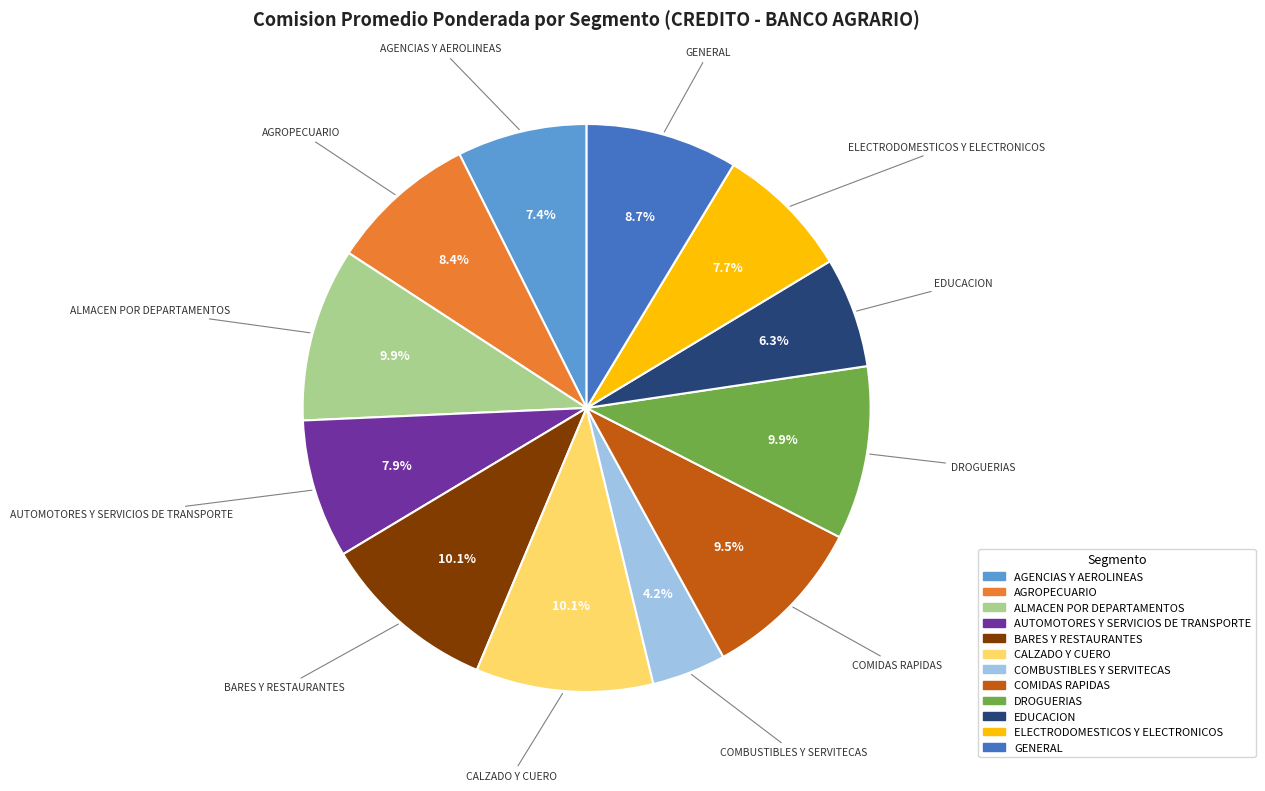

Do CALZADO Y CUERO and ALMACEN POR DEPARTAMENTOS together represent more than half of the pie?

No